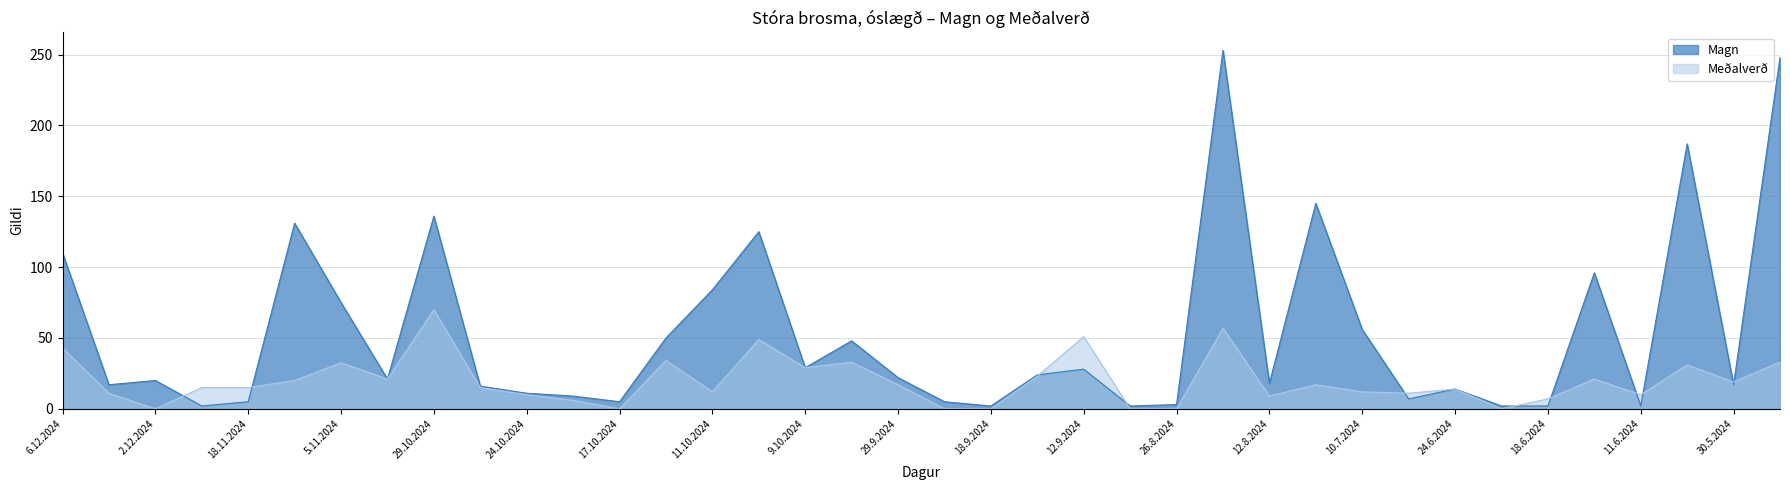

What is the maximum value shown in the chart?

253.0